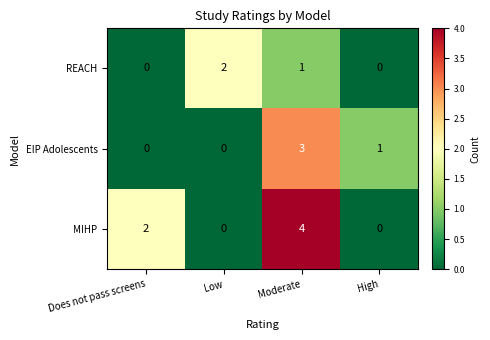

Which series changed the most between Does not pass screens and Moderate?

EIP Adolescents